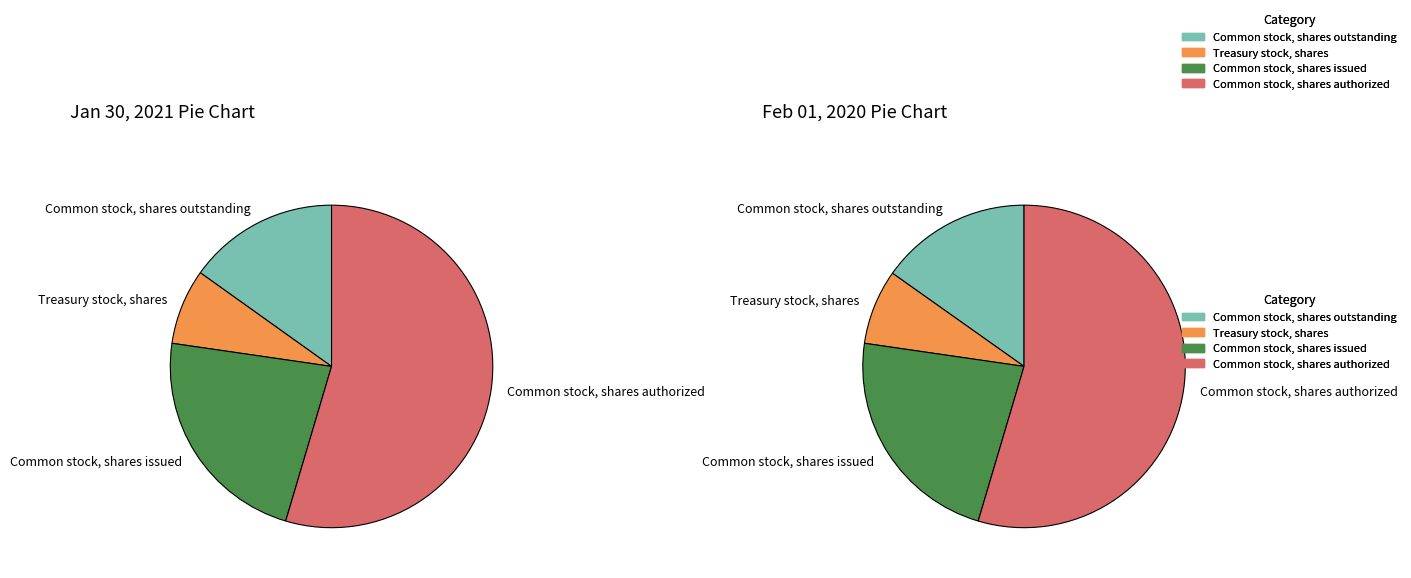

The Common stock, shares outstanding slice represents 1% of the pie. True or false?

False